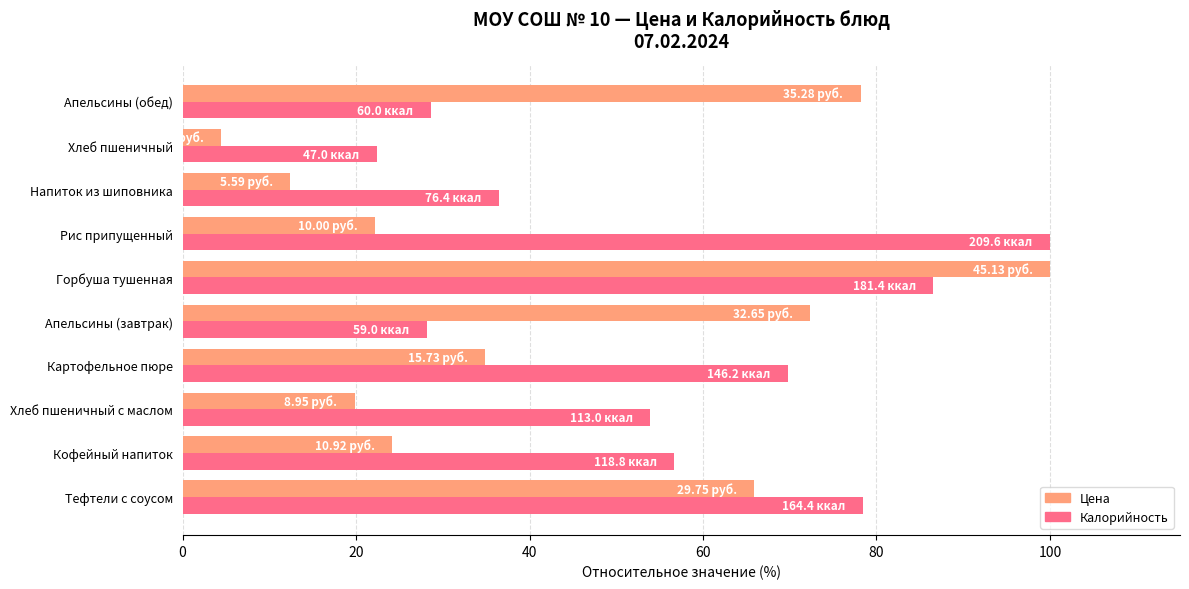

What is the difference between the second highest and minimum values in the Цена series?

73.7